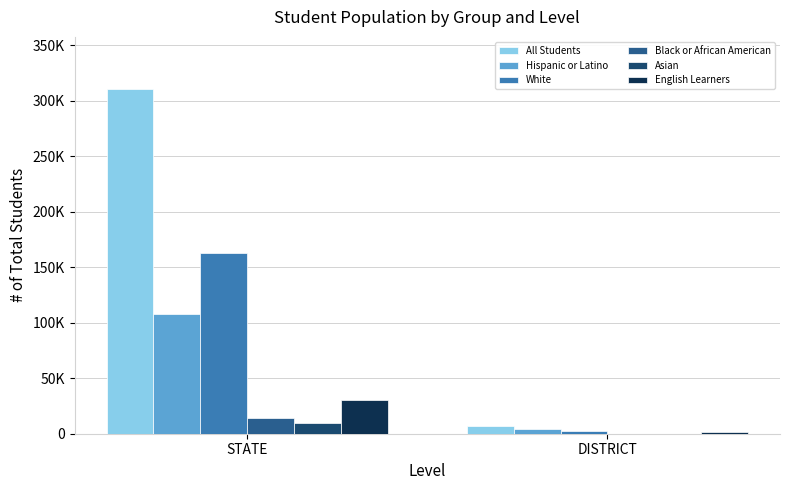

What are all the series names shown in the legend?

All Students, Hispanic or Latino, White, Black or African American, Asian, English Learners